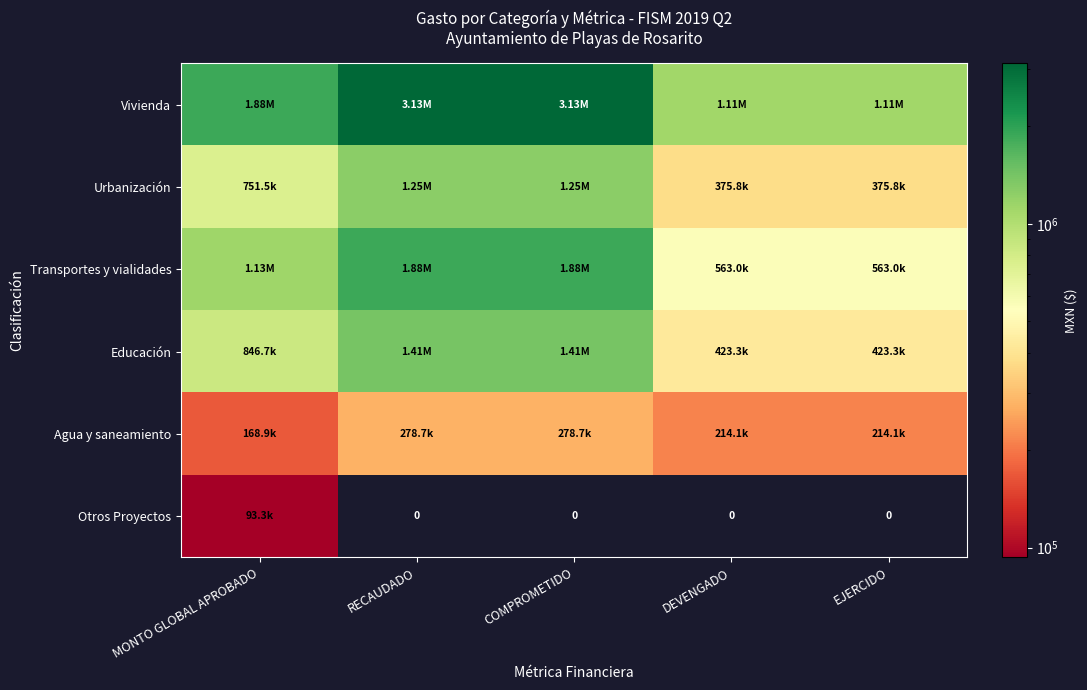

Is it true that Transportes y vialidades equals 1876731.5 at COMPROMETIDO?

True